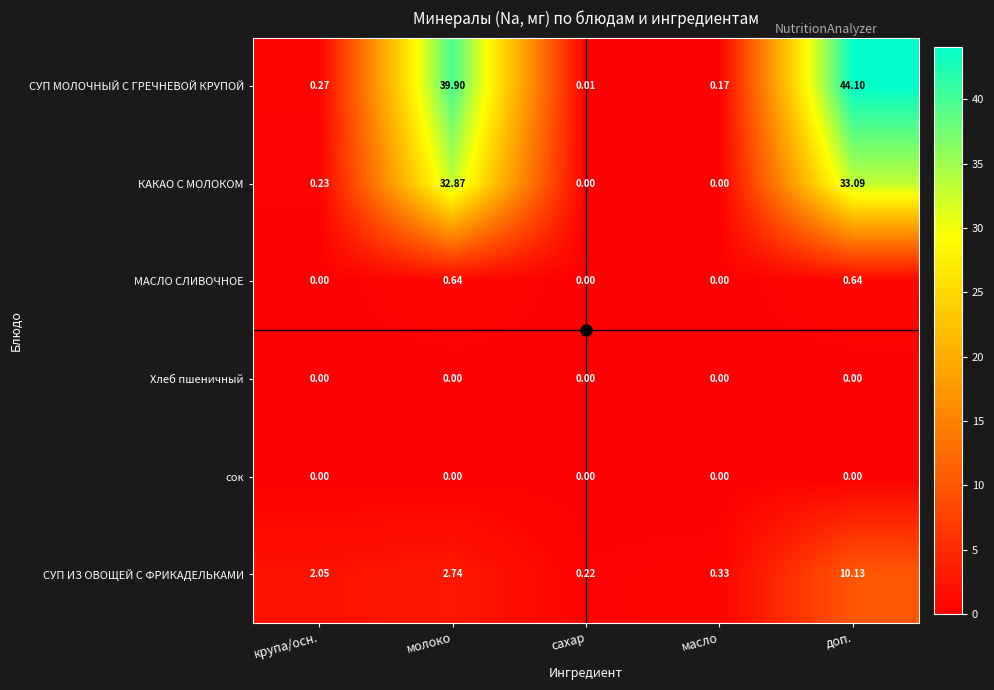

At which label does СУП ИЗ ОВОЩЕЙ С ФРИКАДЕЛЬКАМИ reach its minimum?

сахар